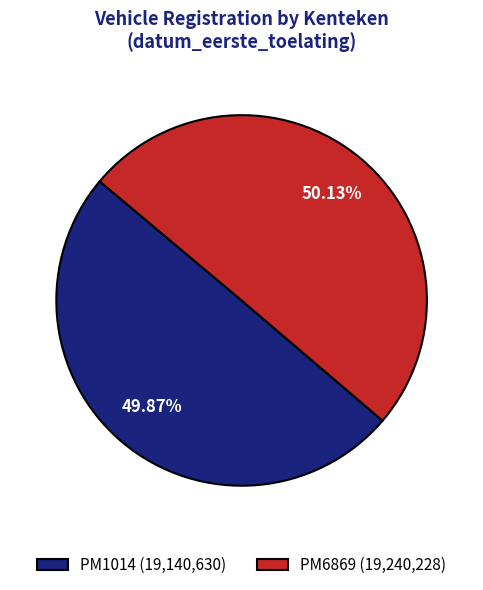

How many segments does this pie chart have?

2